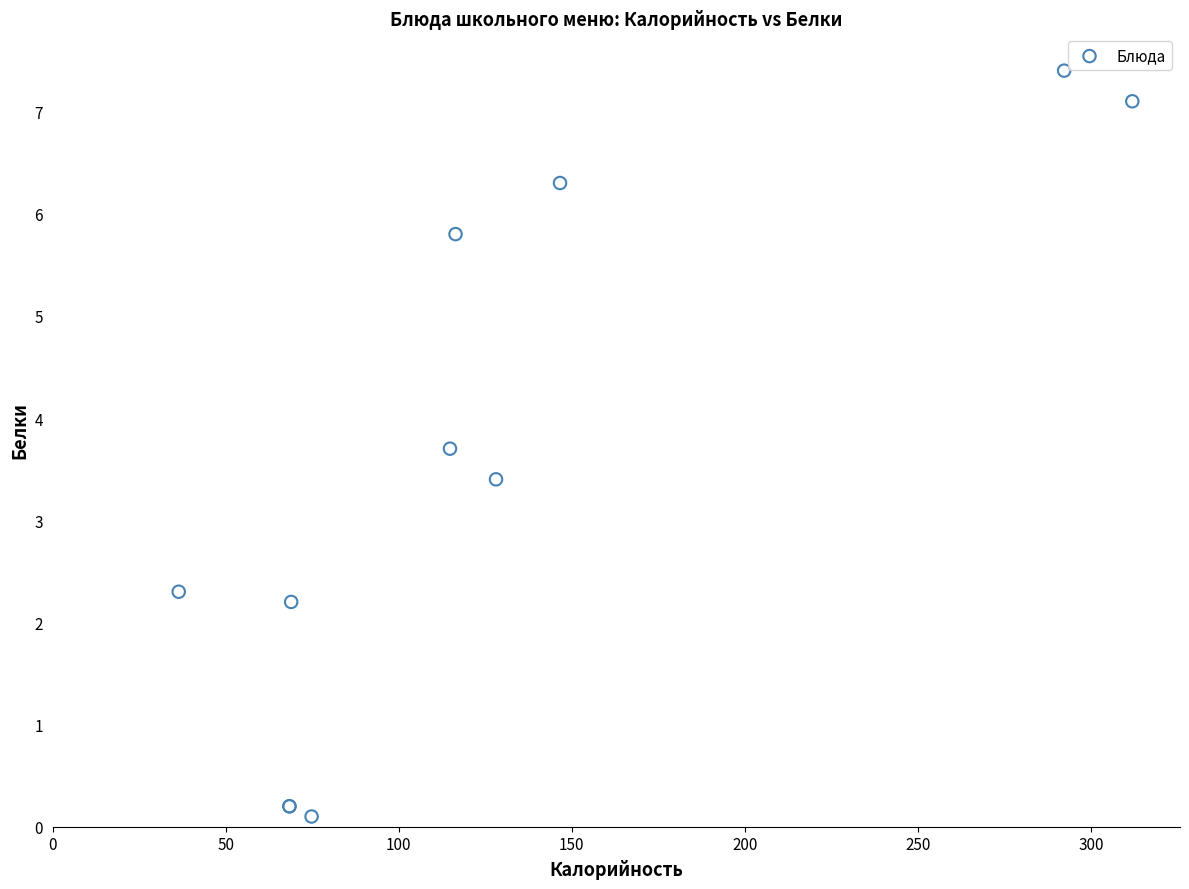

What Y value in the scatter plot is closest to 3?

3.4